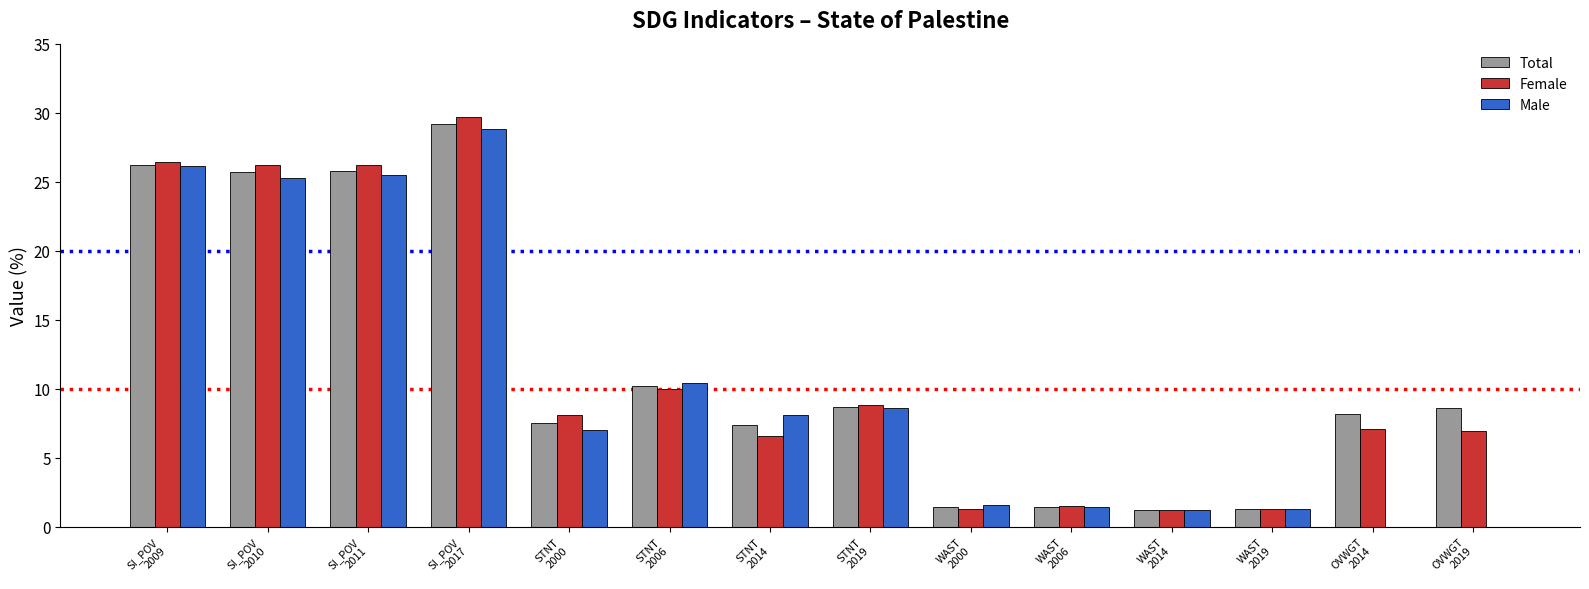

What is the spread (max minus min) of values at SI_POV
2010?

0.9